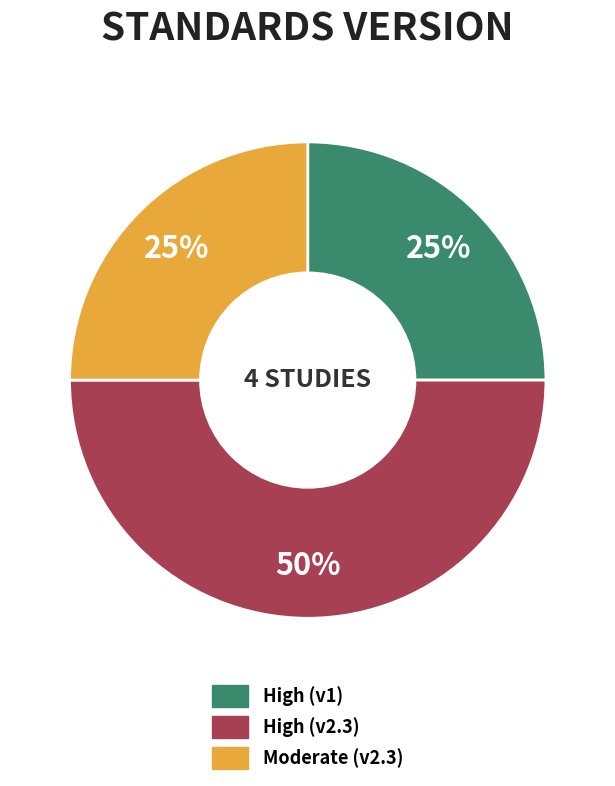

How many slices are in this pie chart?

3